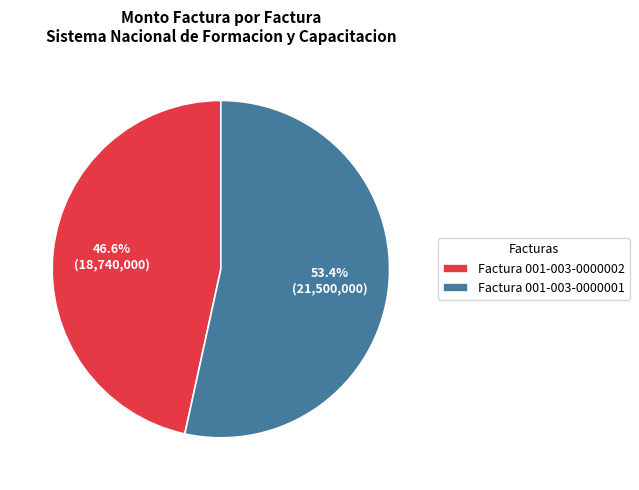

Between Factura 001-003-0000002 and Factura 001-003-0000001, which is larger?

Factura 001-003-0000001